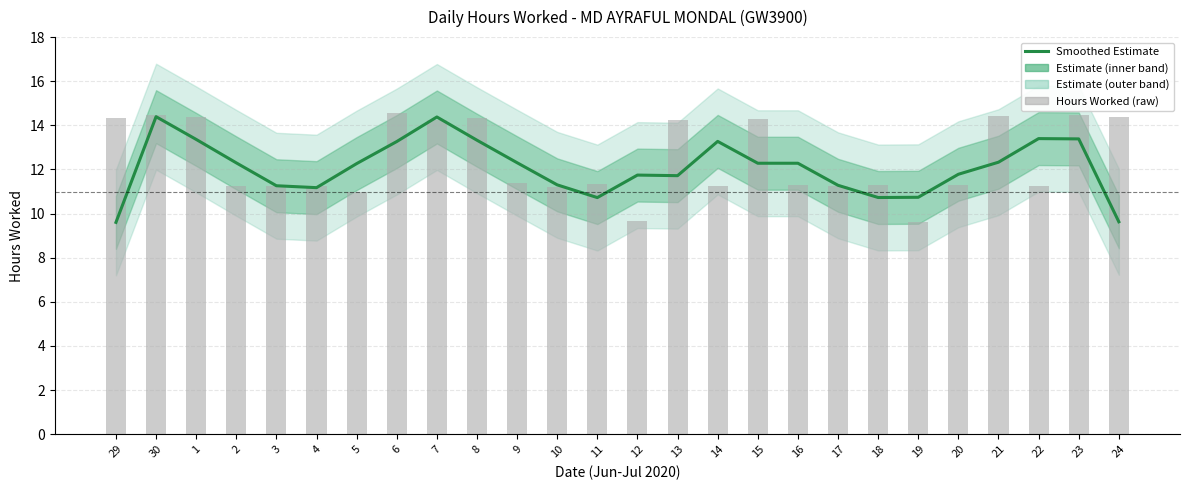

Which series has the largest total across all categories?

Hours Worked (raw)